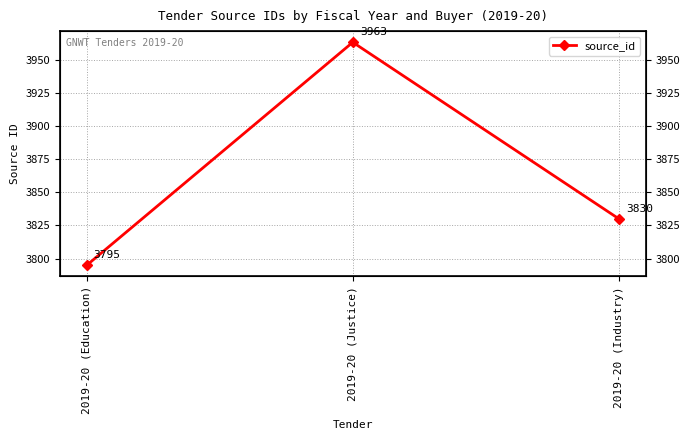

Does the chart have visible grid lines?

Yes